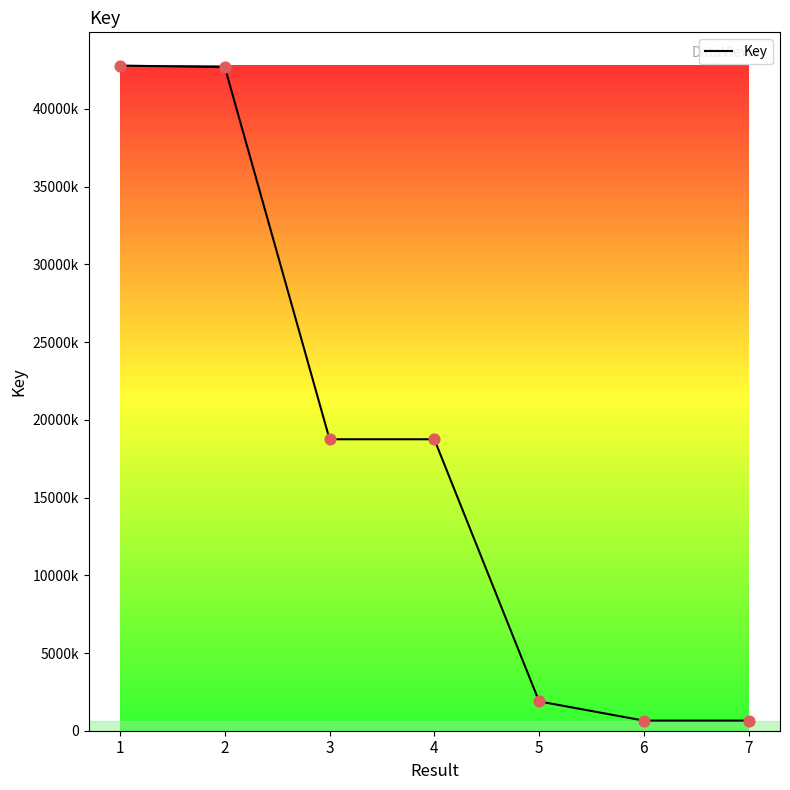

Which has a higher value, 6 or 7?

7